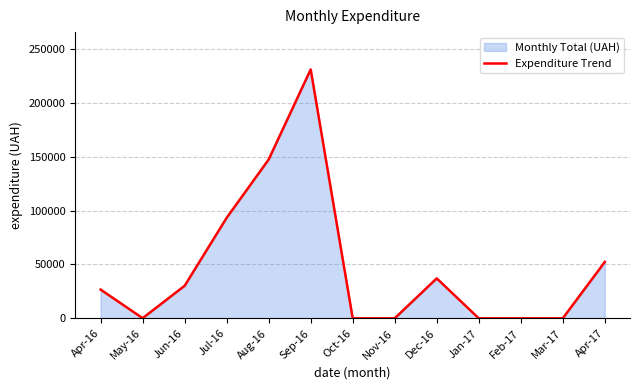

Where does the data first go above 26628?

Apr-16